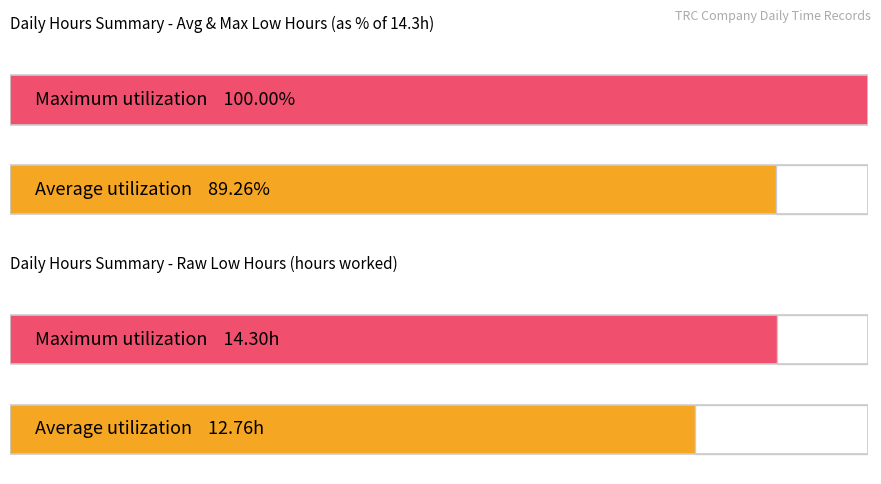

Are the bars grouped side by side (vs. stacked)?

No